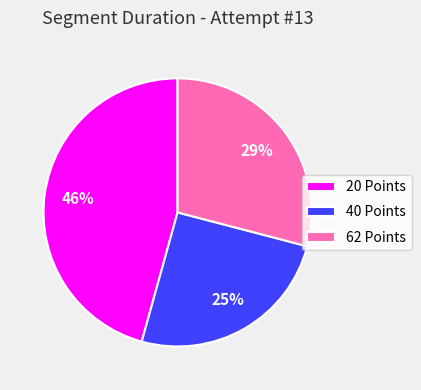

The 20 Points slice represents 46% of the pie. True or false?

True